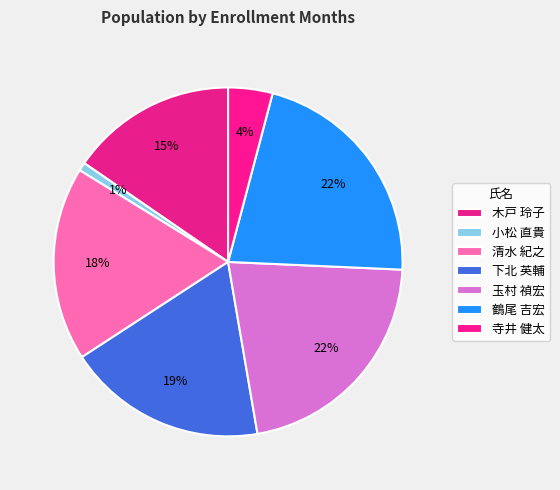

How many segments does this pie chart have?

7